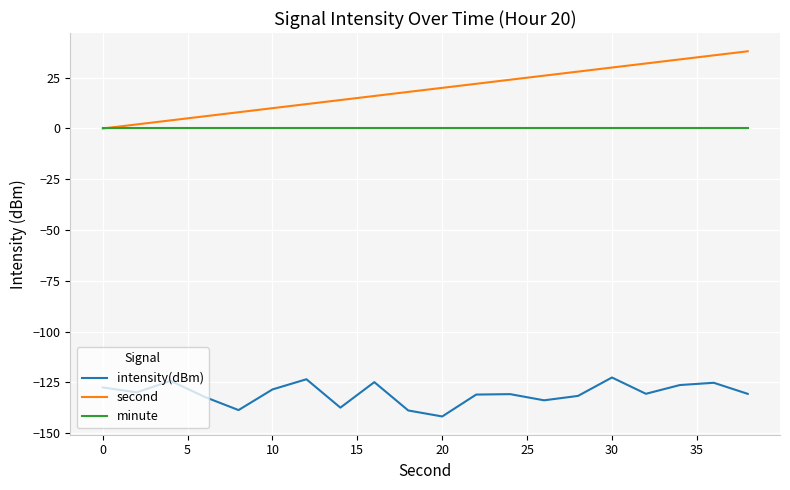

Is this an area chart (filled region under the line)?

No